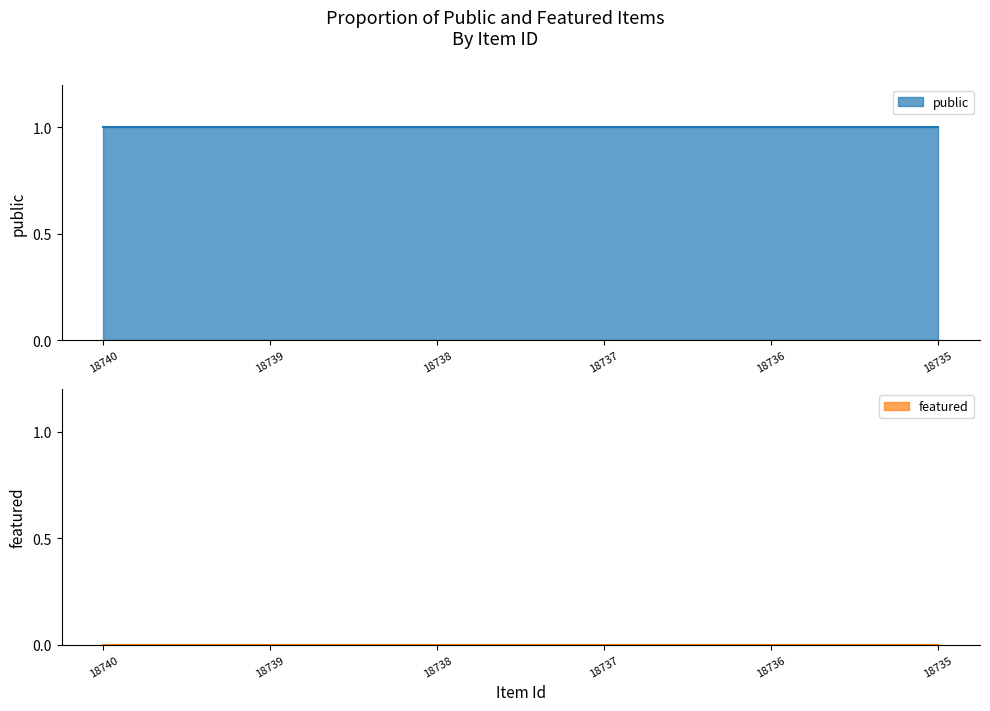

What is the spread (max minus min) of values at 18739?

1